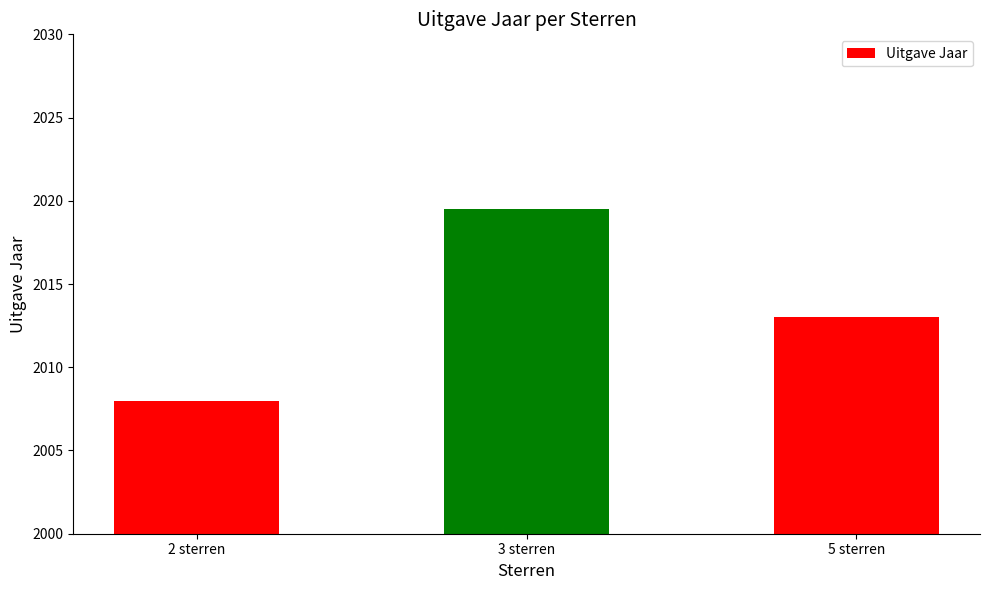

List the labels in order of value, largest first.

3 sterren, 5 sterren, 2 sterren